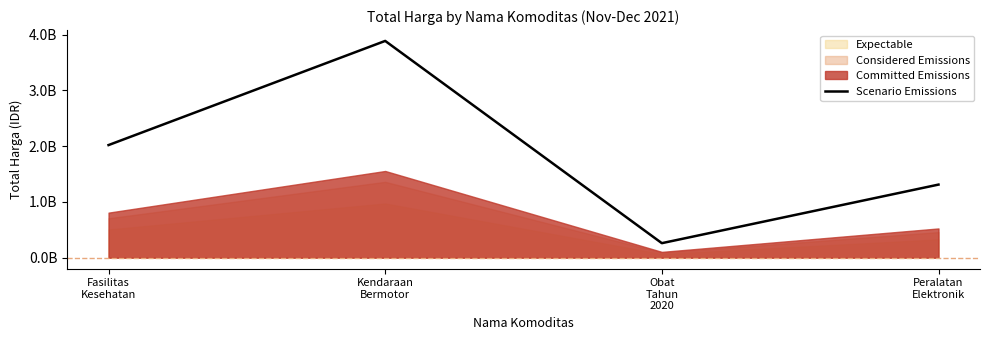

What is the change in value from Kendaraan
Bermotor to Peralatan
Elektronik?

-2577343300